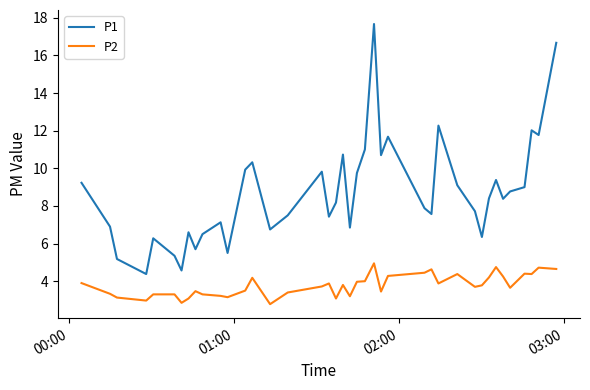

How many interior local peaks does the P1 series have?

11